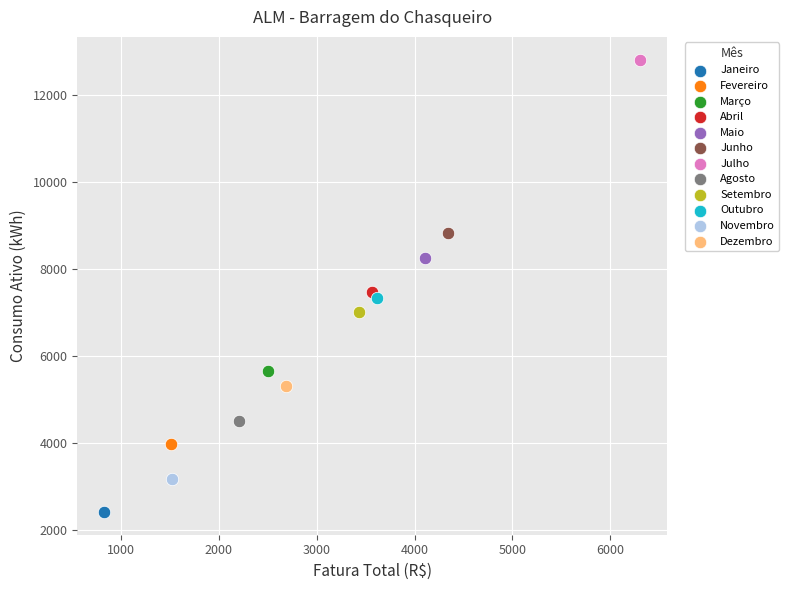

Which series reaches the minimum Y coordinate?

Janeiro